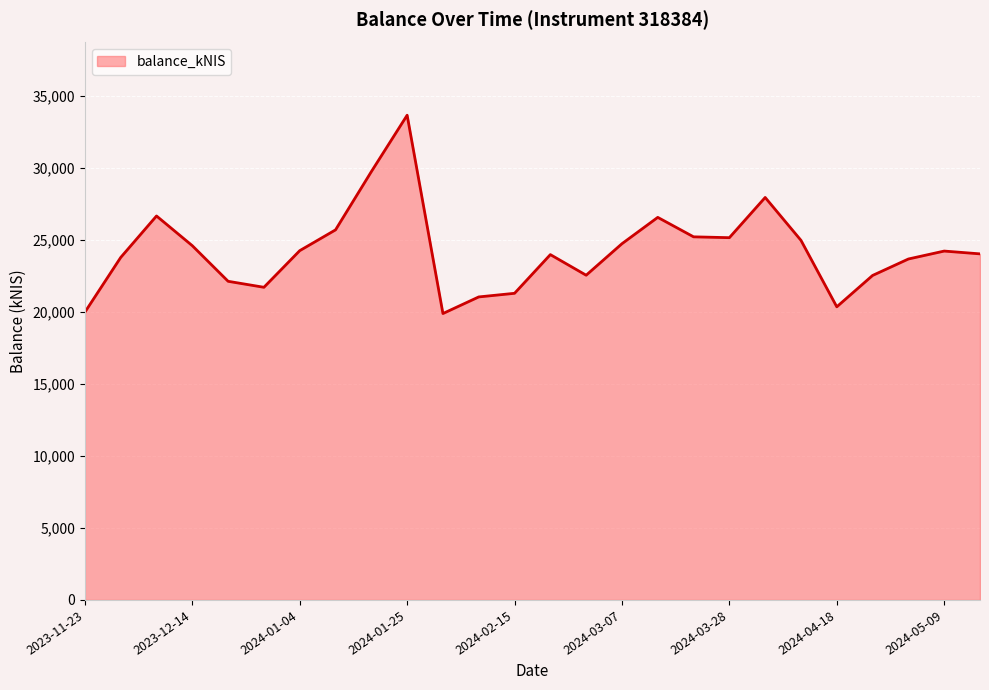

What is the sum of all values?

630209.7